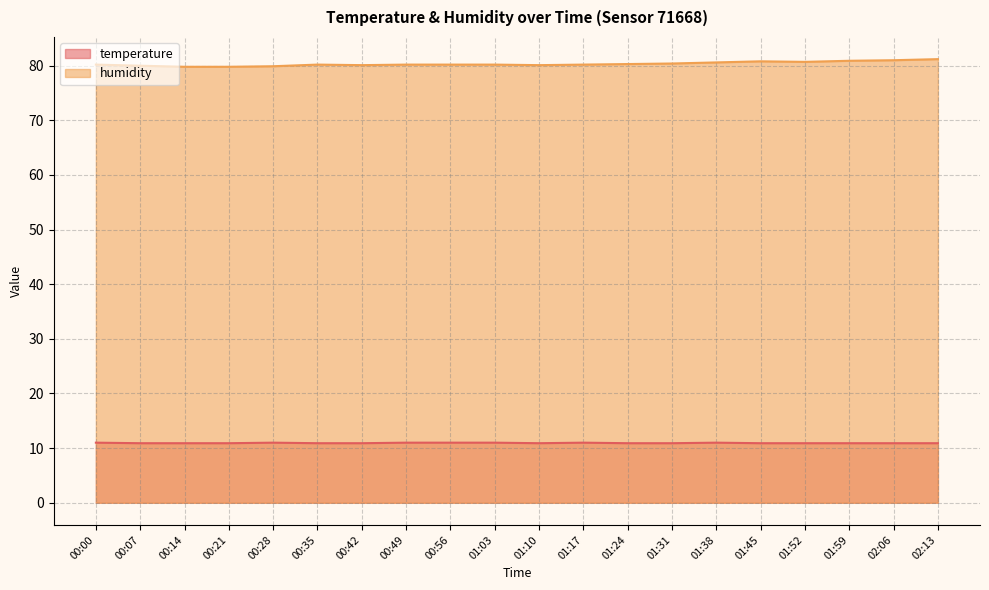

What are all the series names shown in the legend?

temperature, humidity